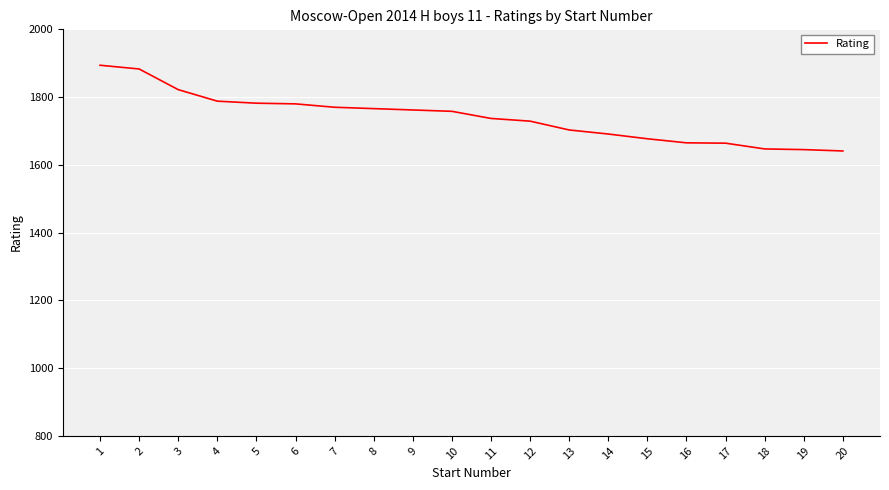

The value at 4 is 2822. True or false?

False